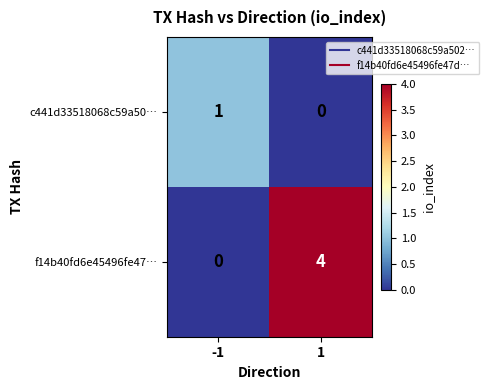

Is it true that f14b40fd6e45496fe47… equals 0 at -1?

True